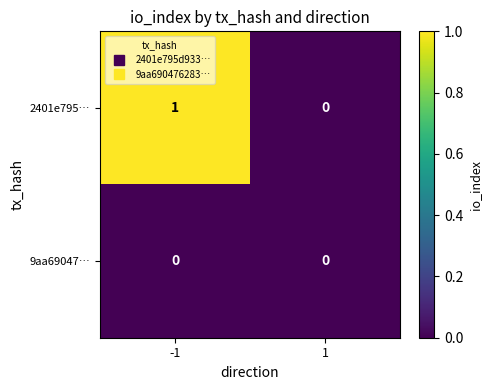

Which series changed the most between -1 and 1?

2401e795…